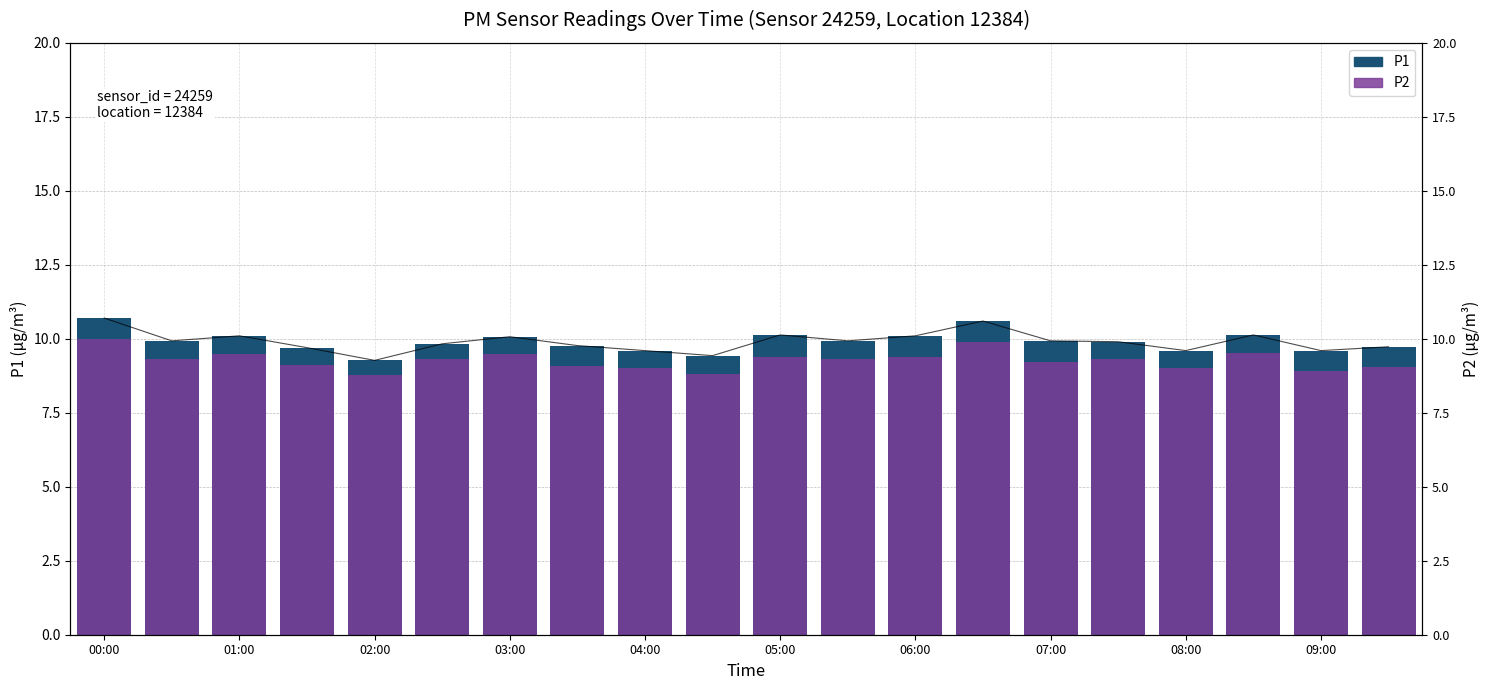

How many bars are there in total?

40